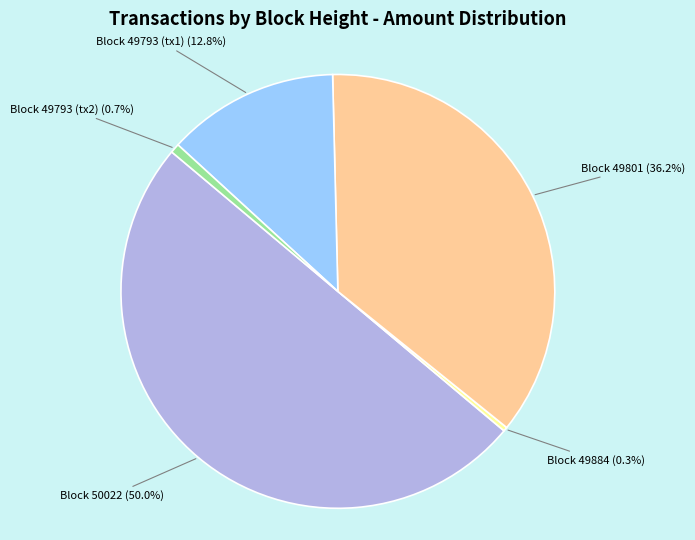

To the nearest percent, what is the difference between the largest and smallest slice percentages?

50%